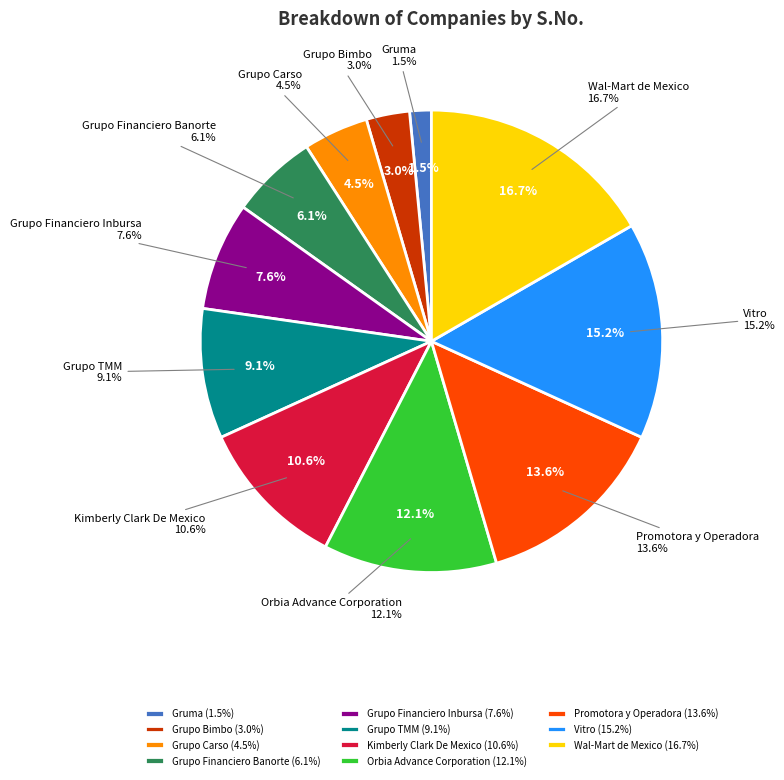

Is there any slice that represents more than half of the pie?

No